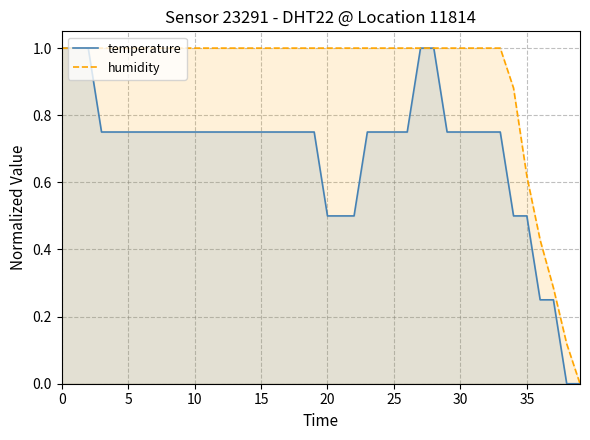

List the series in order of their peak value, lowest first.

temperature, humidity